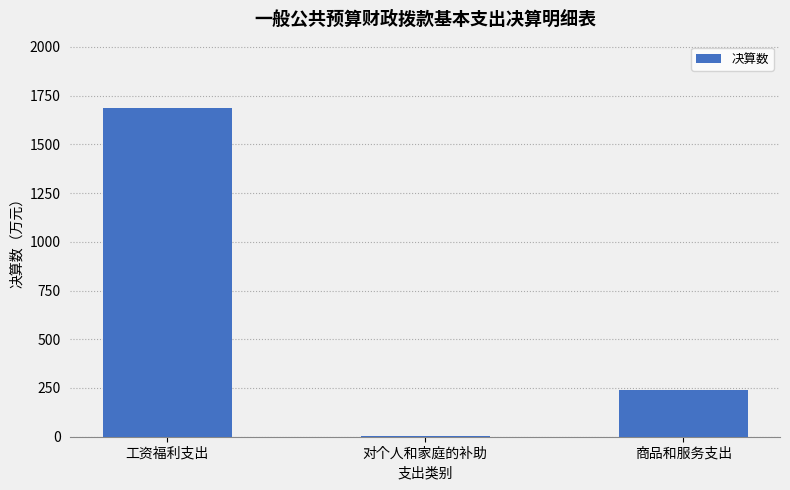

What is the change in value from 工资福利支出 to 商品和服务支出?

-1449.3